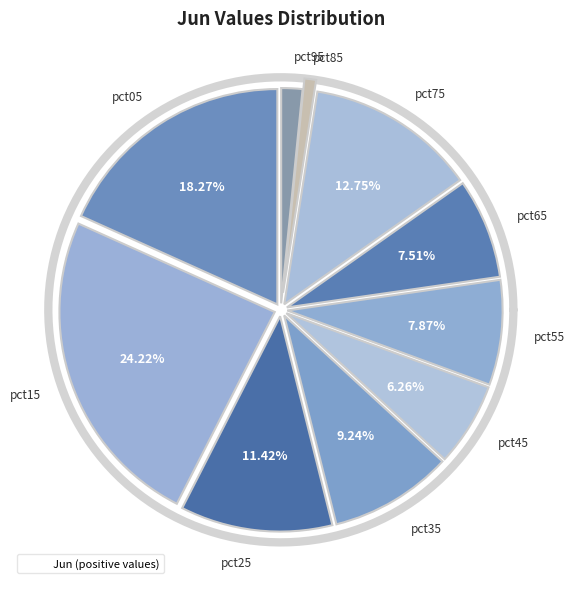

What is the change in value from pct75 to pct95?

-0.2